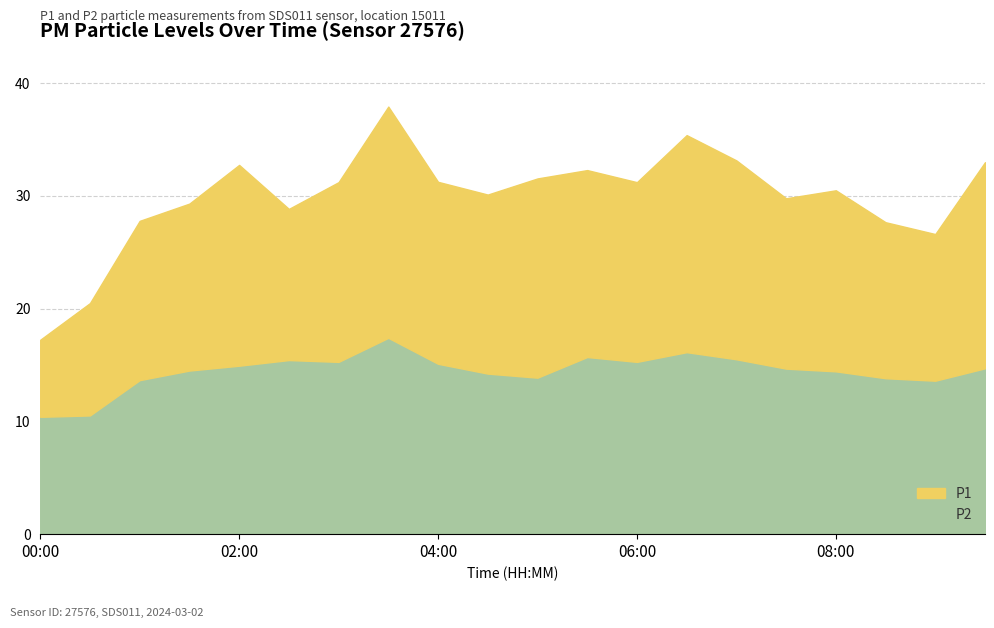

What are all the series names shown in the legend?

P1, P2